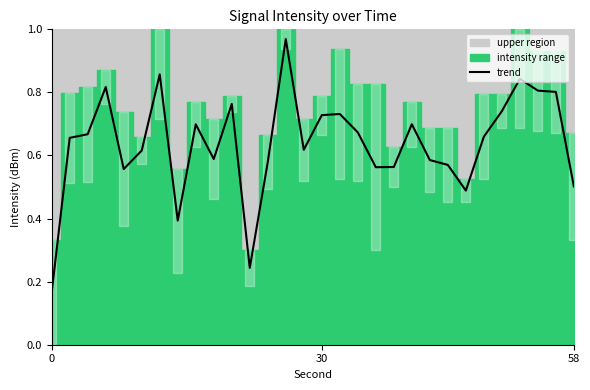

True or false: trend has a value of 0.9 at 58.

False